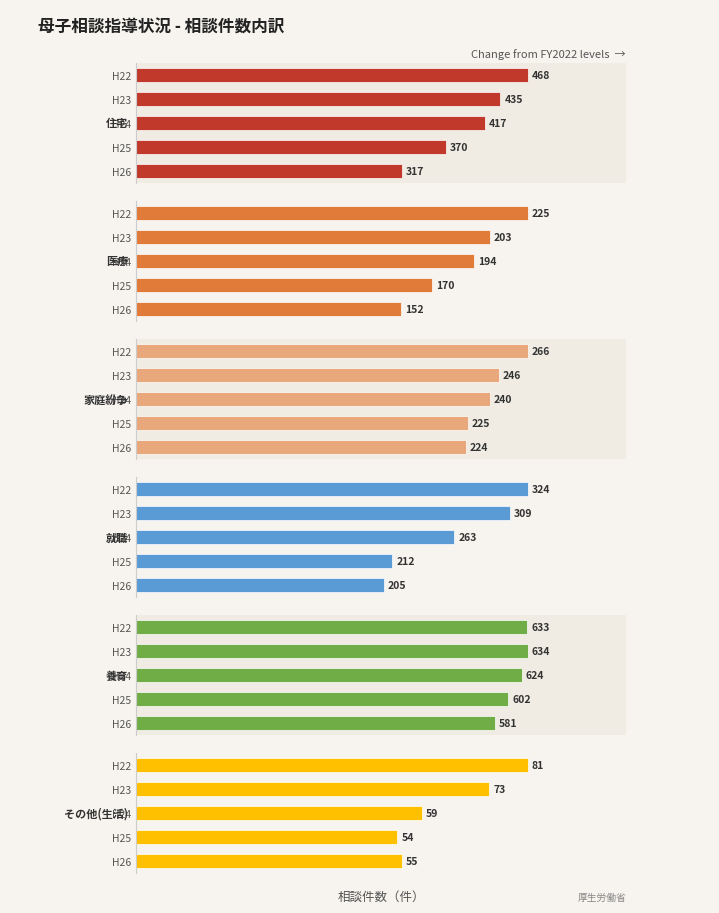

The value of その他(生活) at H24 is 59. True or false?

True